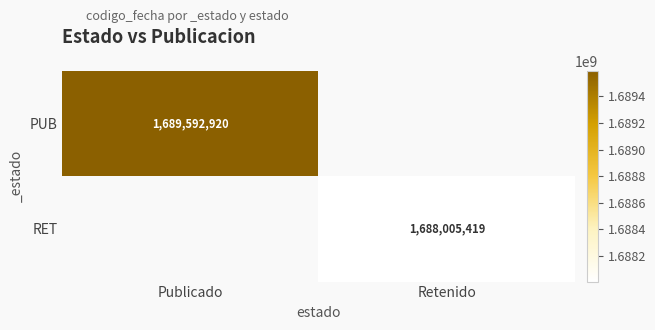

The PUB series shows 2731409994 at Publicado. True or false?

False